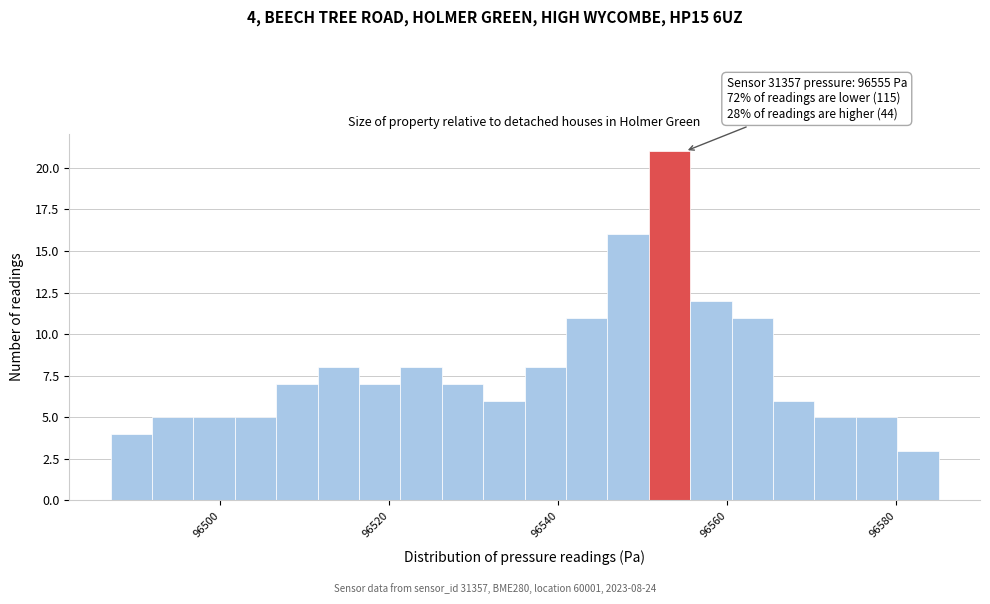

Read against the x-axis, roughly where is the centre of the tallest bar?

96554